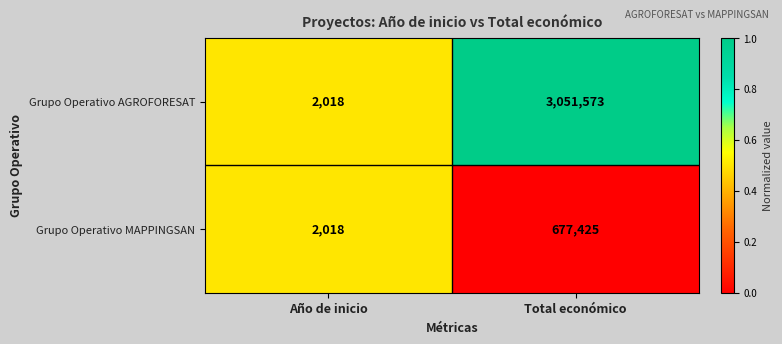

How many data points does each series have?

2